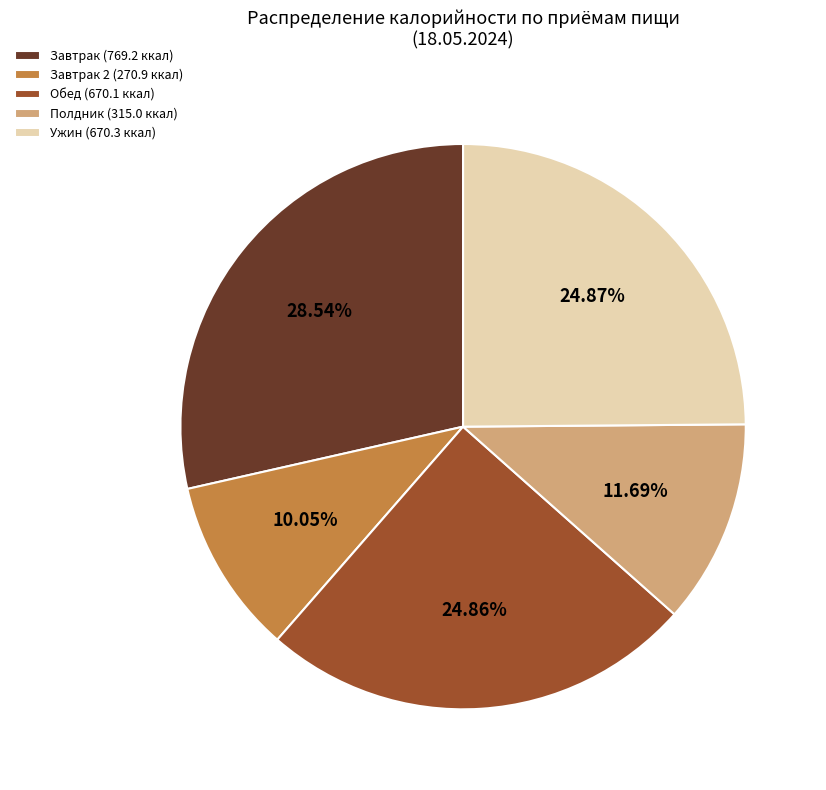

Does Завтрак (769.2 ккал) represent more than half of the total?

No